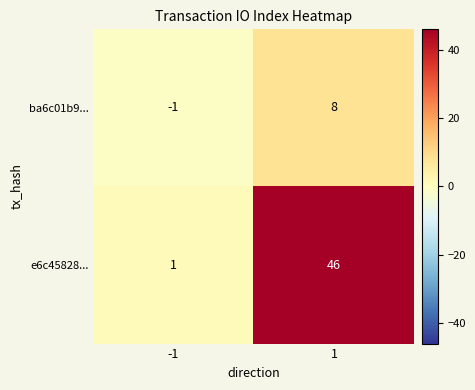

Between -1 and 1, which series saw the biggest shift?

e6c45828...